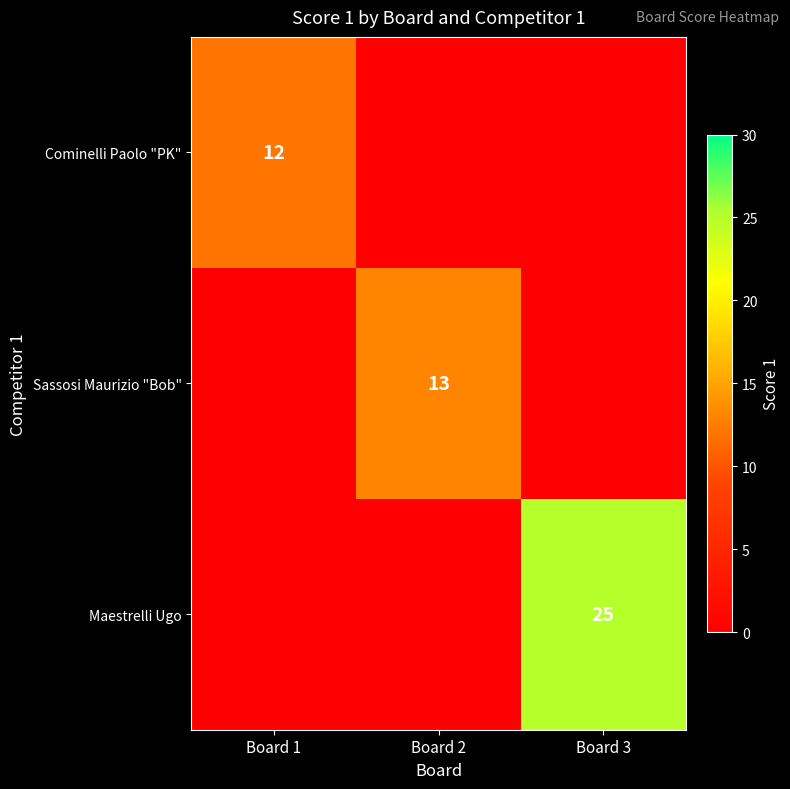

What is the spread (max minus min) of values at Board 2?

13